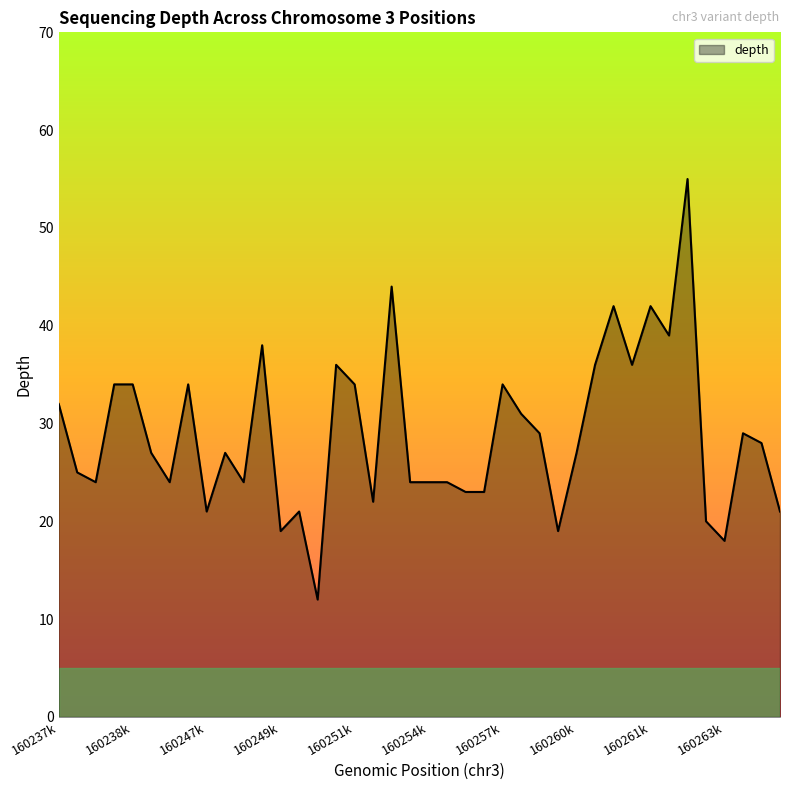

What is the difference between the maximum and minimum values?

43